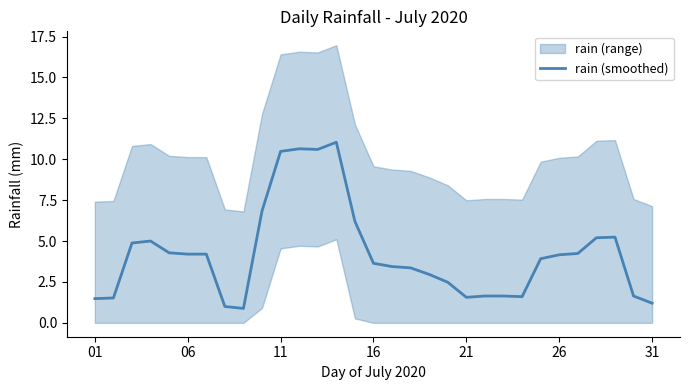

True or false: the data shows 2.3 at 22.

False